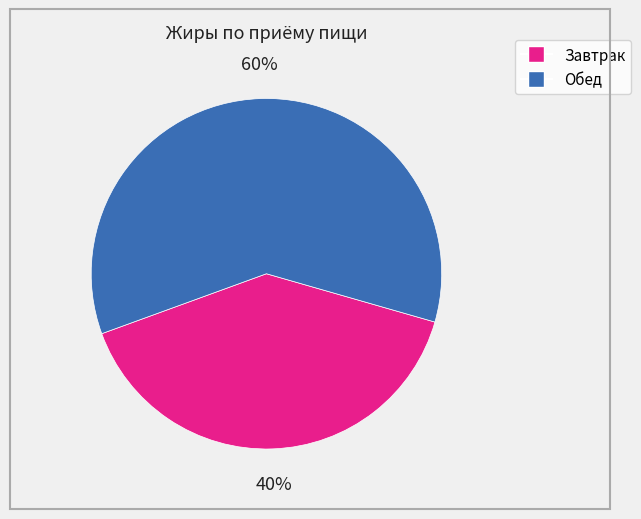

Is there a majority slice in this chart?

Yes